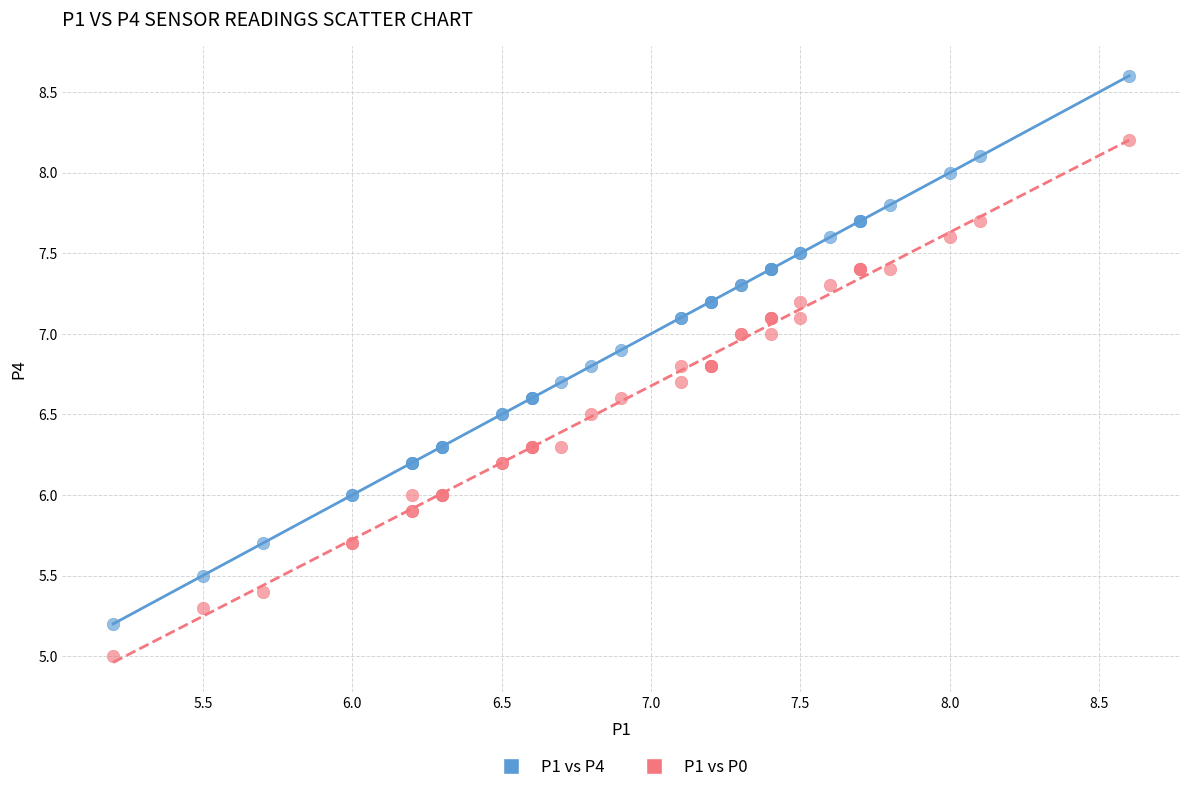

What are all the series names shown in the legend?

P1 vs P4, P1 vs P0